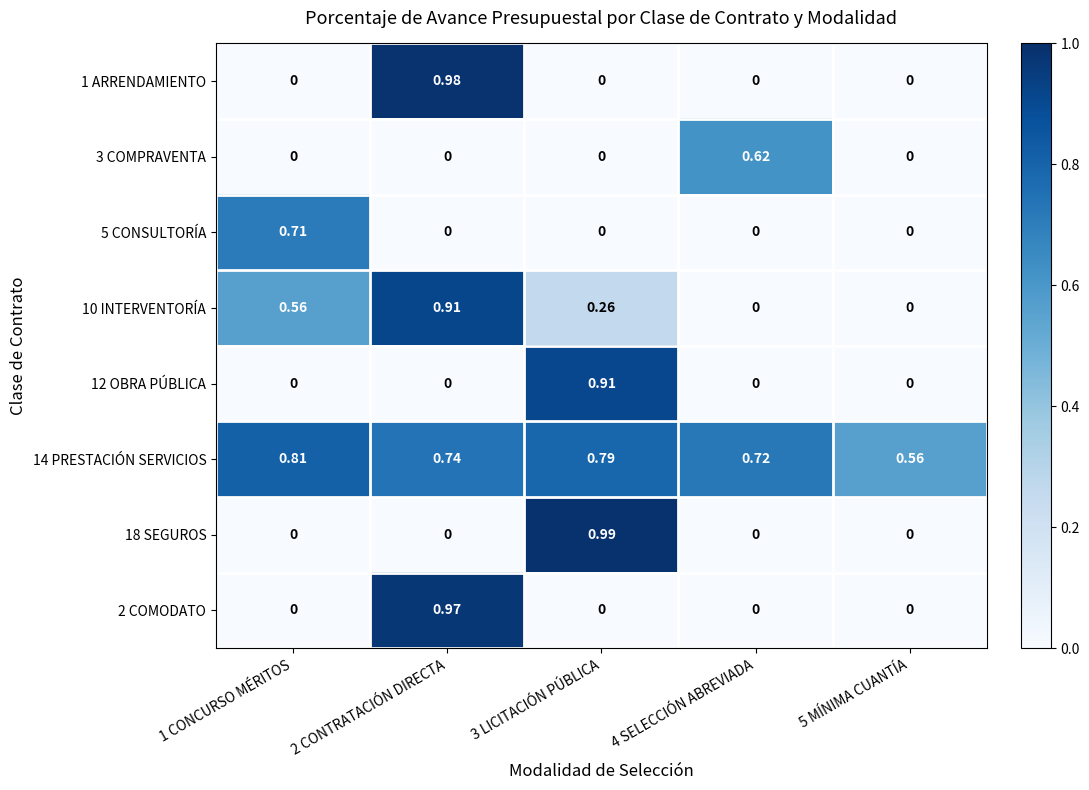

Which label corresponds to the largest value in the chart?

3 LICITACIÓN PÚBLICA